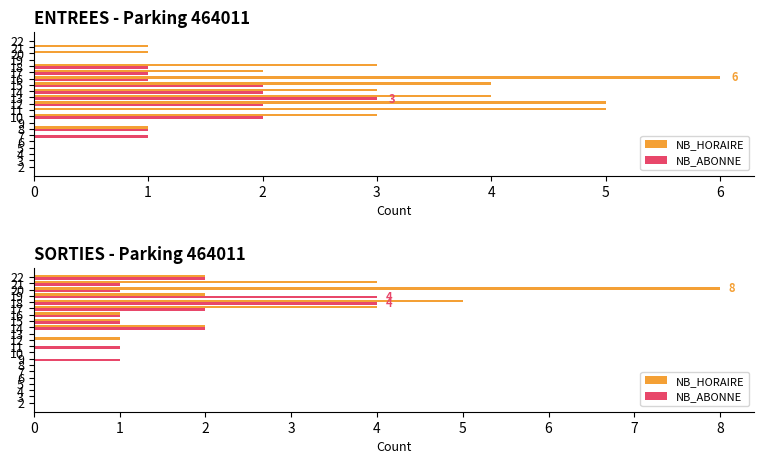

What is the difference between the maximum and minimum values in the NB_HORAIRE series?

8